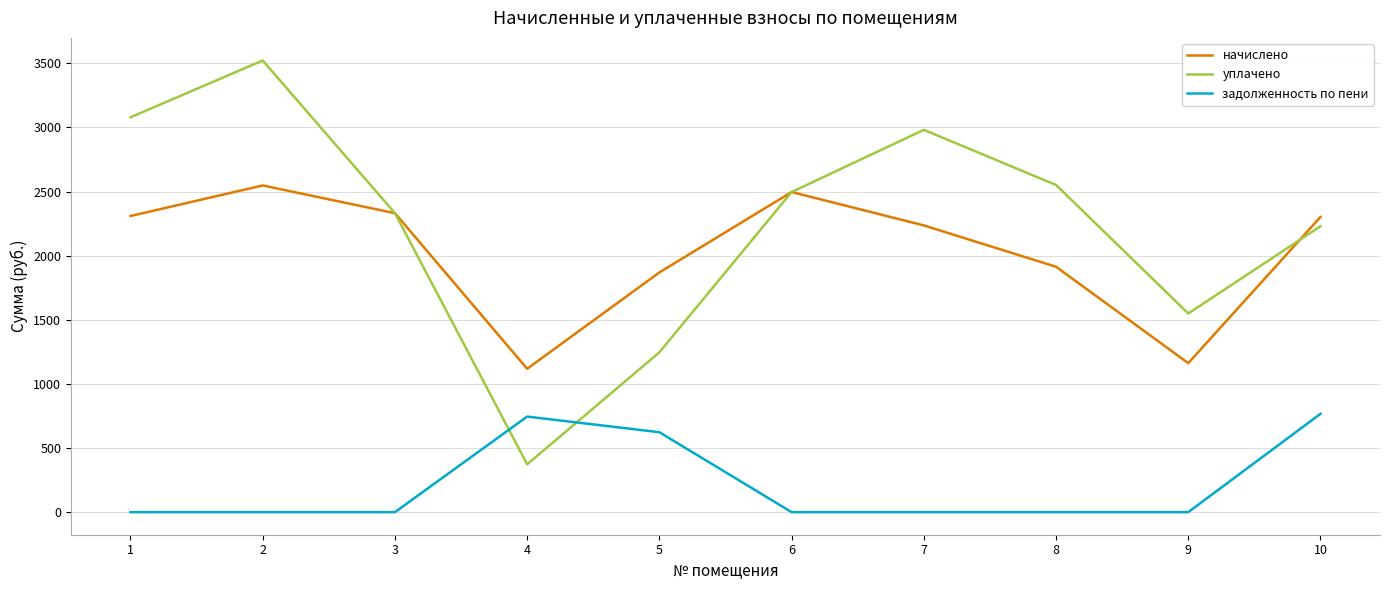

Between 4 and 9, which series saw the biggest shift?

уплачено